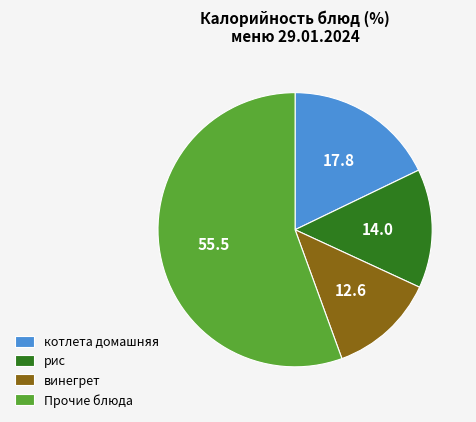

Approximately how many times larger is the value at котлета домашняя compared to винегрет?

1.4